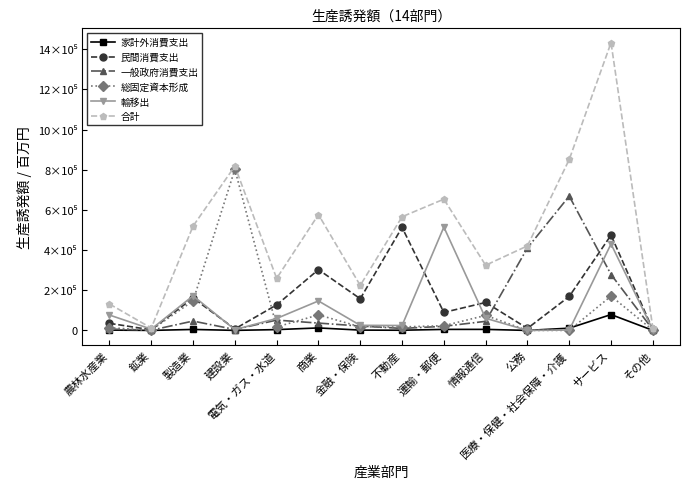

Is this an area chart (filled region under the line)?

No